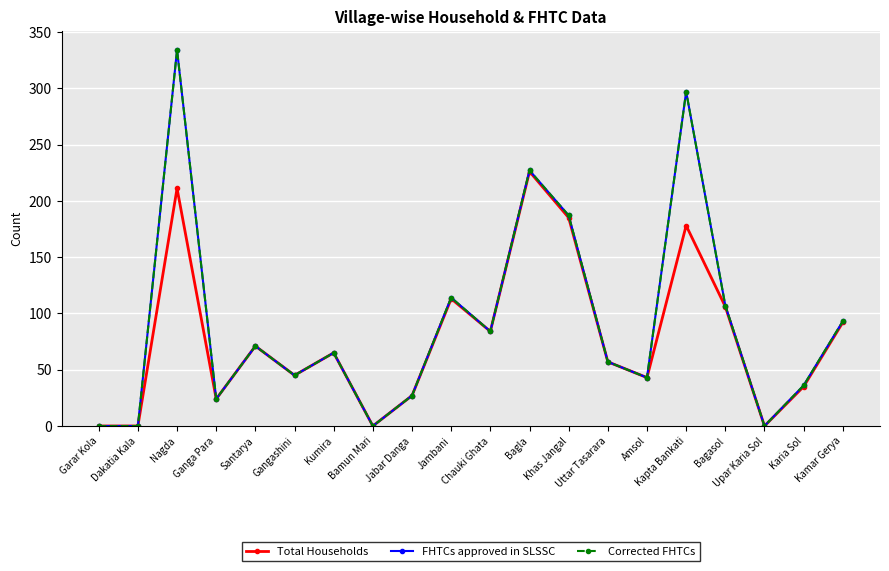

What is the label of the 6th point from the left?

Gangashini